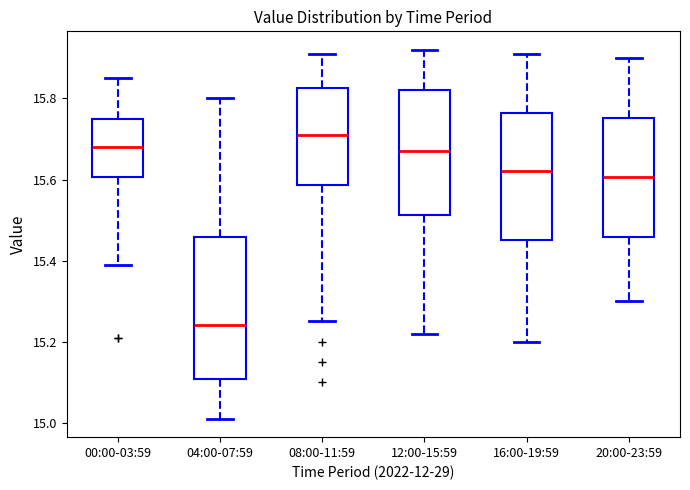

Where does the upper whisker of the box for 12:00-15:59 end on the y-axis? The values are not printed on the chart, so give them approximately, as read against the axis.

15.92